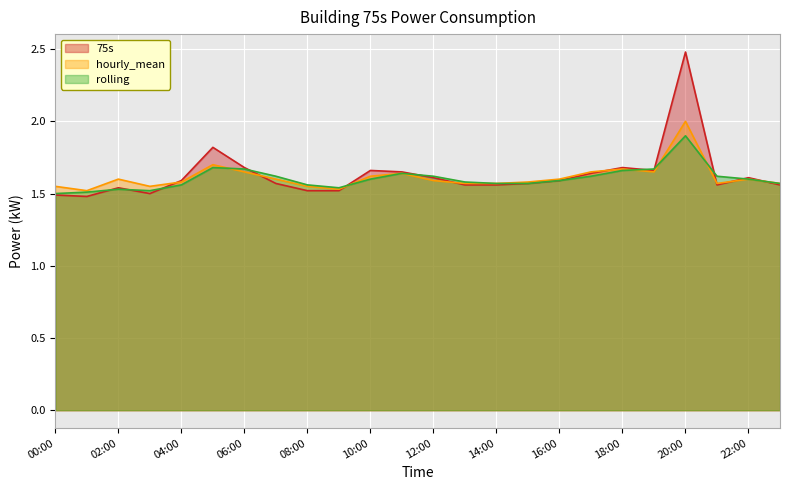

Which category has the highest value in the rolling series?

20:00